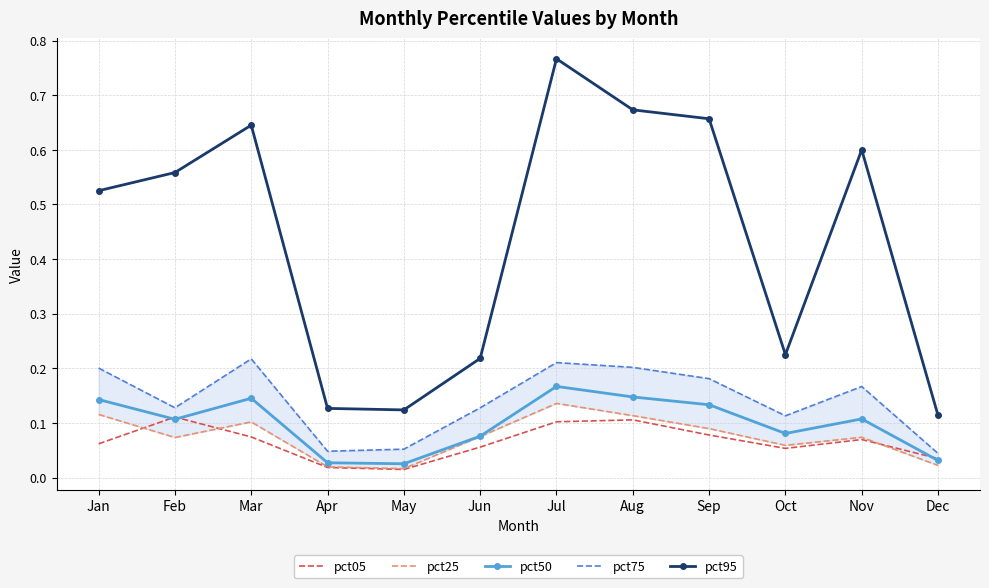

True or false: pct75 has more than 0 interior local peaks.

True